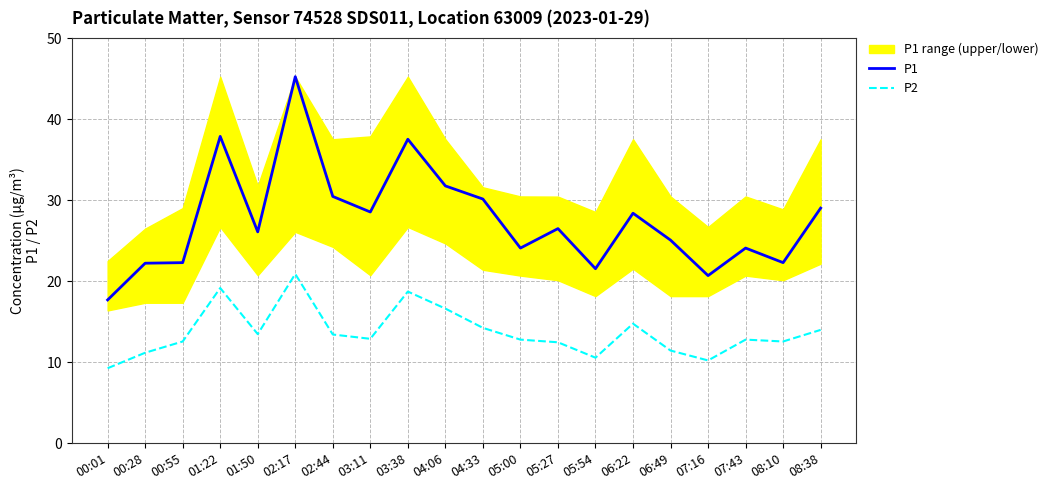

Rank the series at 07:43 from lowest to highest value.

P2, P1